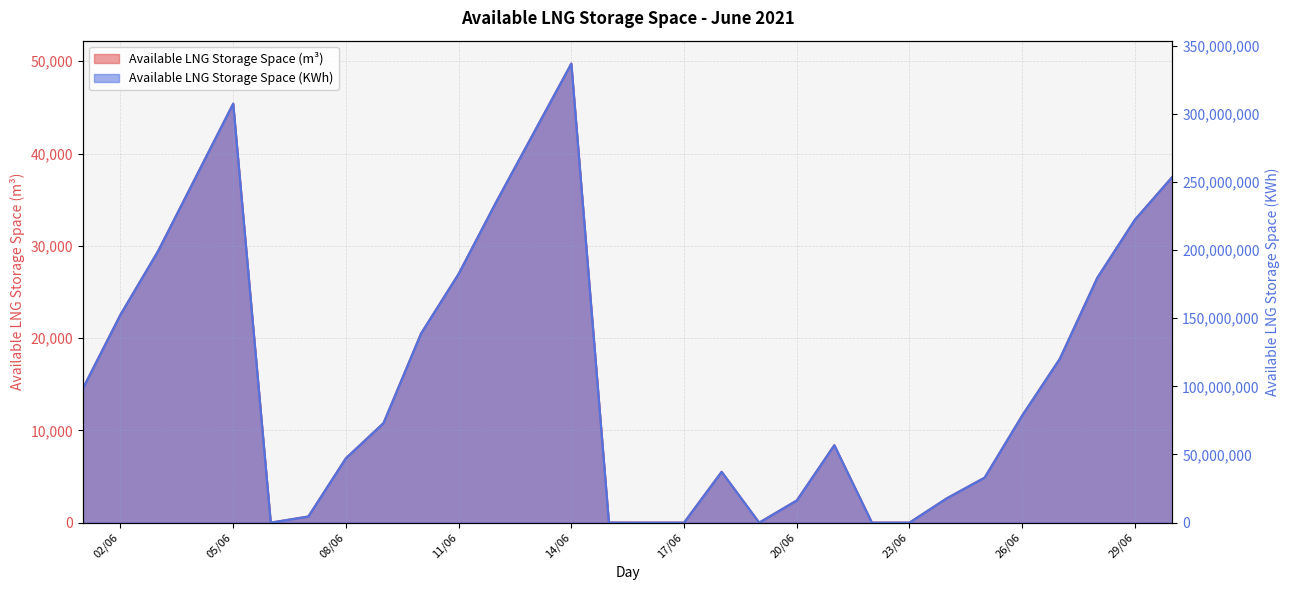

At which label does Available LNG Storage Space (KWh) reach its peak?

14/06